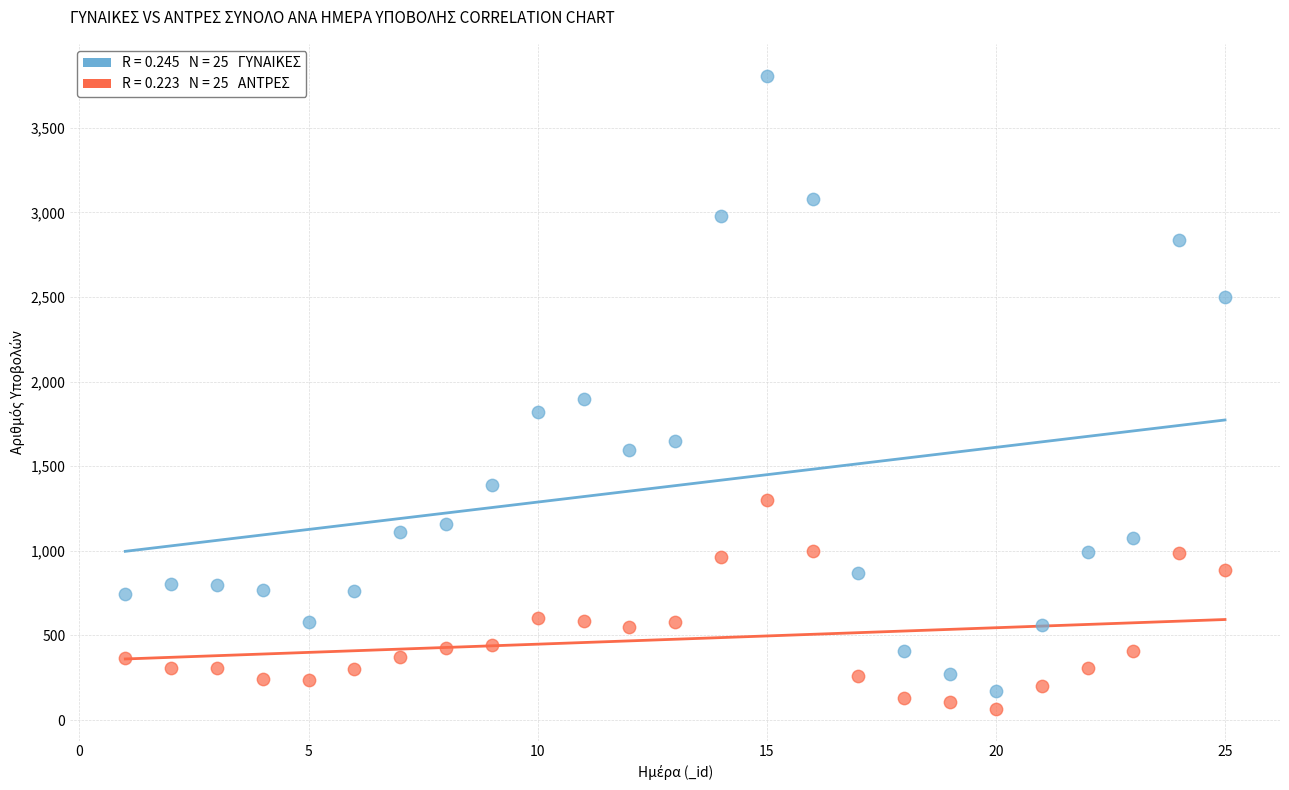

Across all data points, what is the range of X values (max minus min)?

24